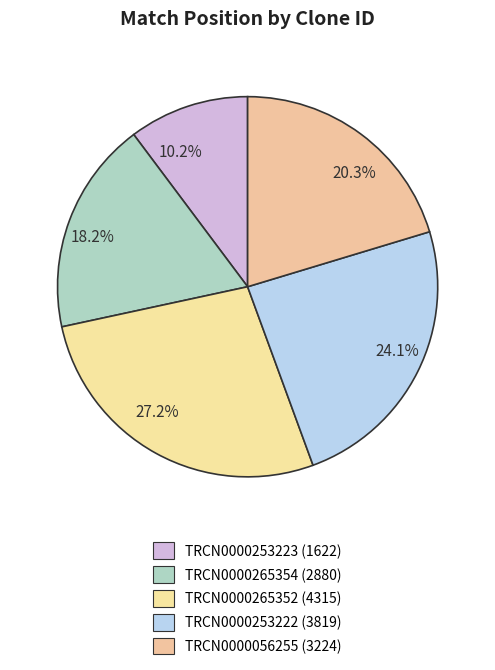

Is there a majority slice in this chart?

No